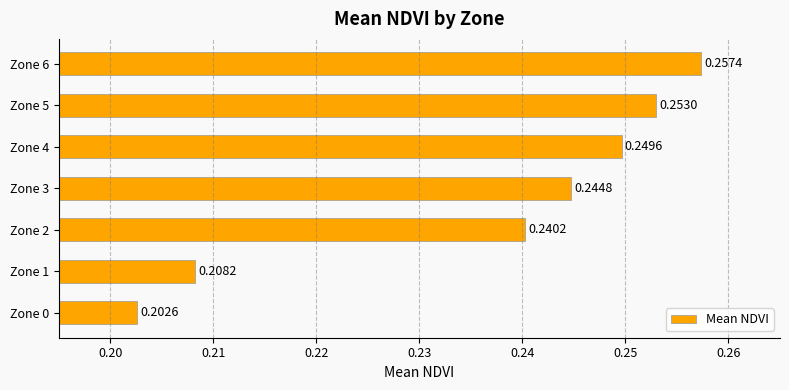

Which has a higher value, Zone 0 or Zone 3?

Zone 3